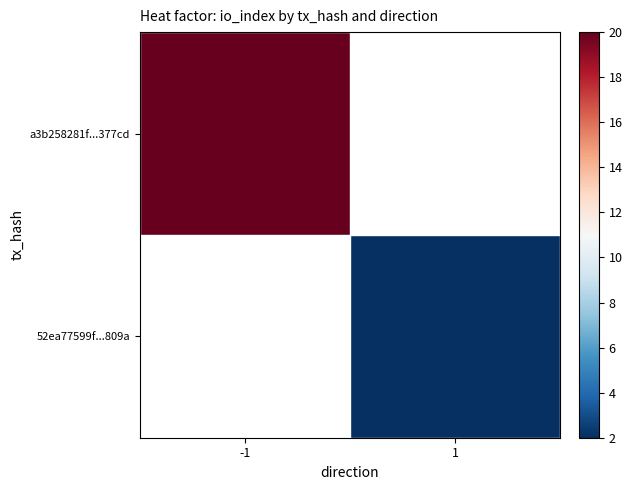

How many categories are shown in the chart?

2